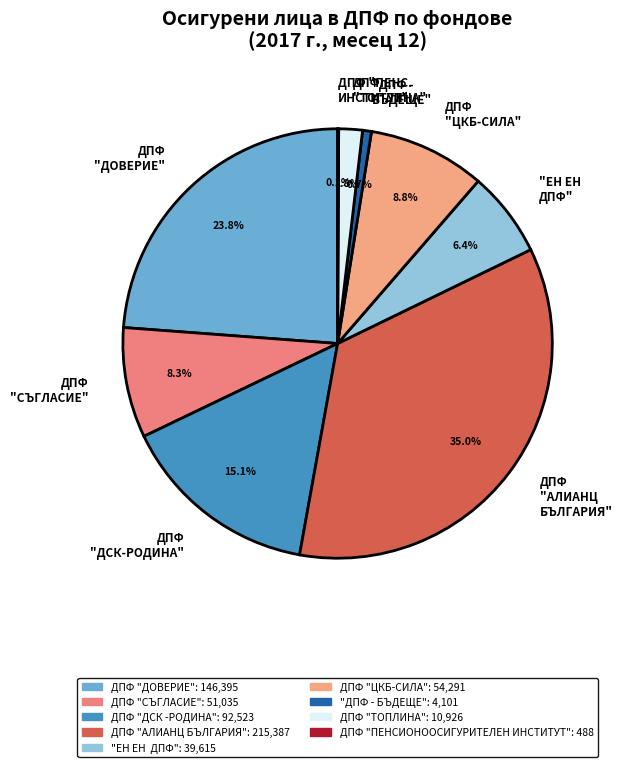

Does "ДПФ - БЪДЕЩЕ" account for over 50% of the chart?

No